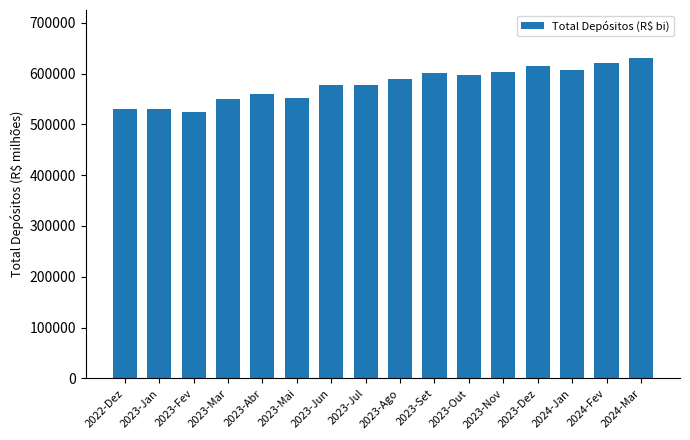

At which label does the data first exceed 588829?

2023-Ago